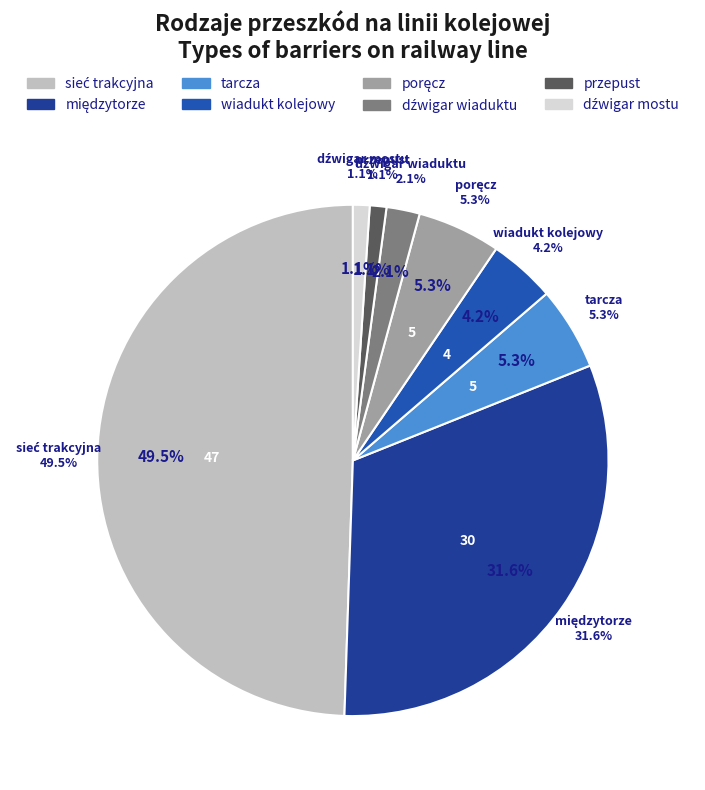

Which category has the biggest portion of the pie?

sieć trakcyjna